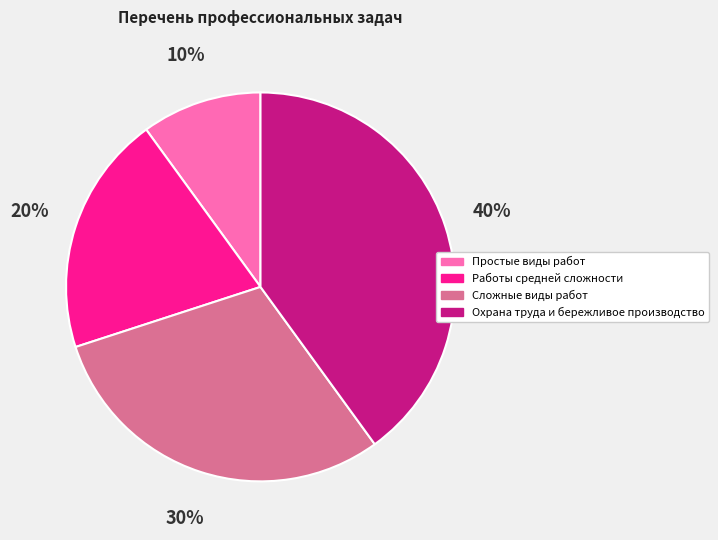

How many slices are in this pie chart?

4